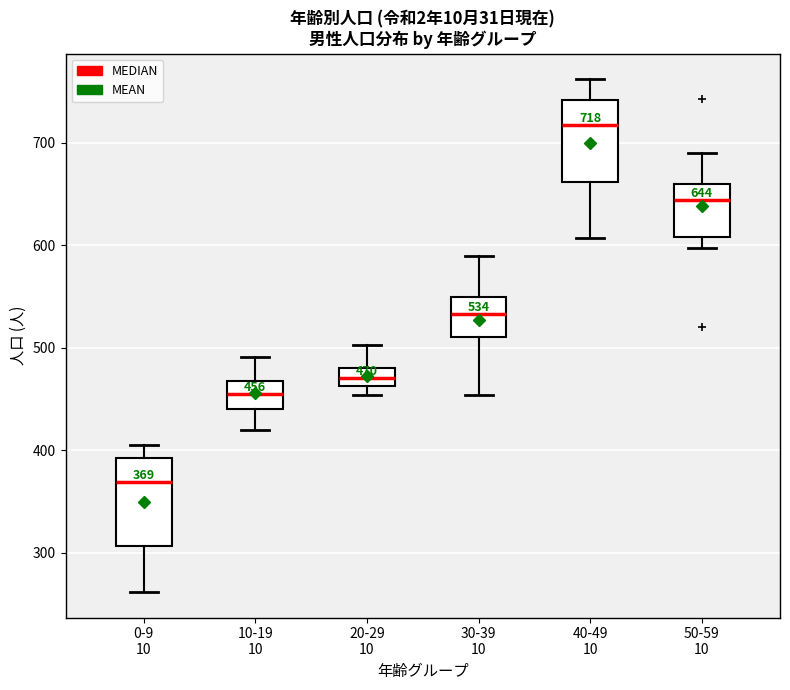

Which box's median line is the highest?

40-49 10